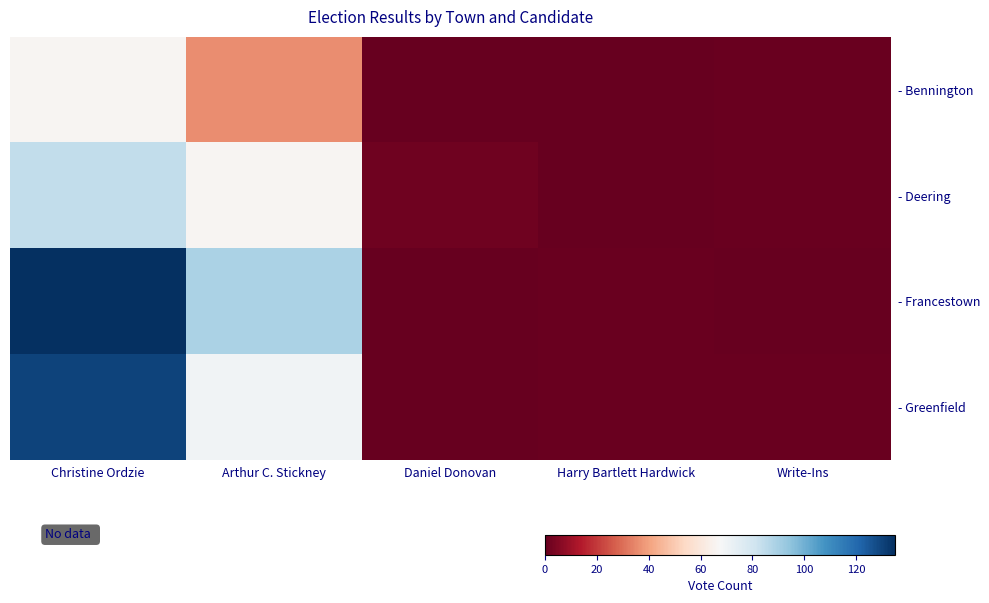

What is the spread (max minus min) of values at Daniel Donovan?

2